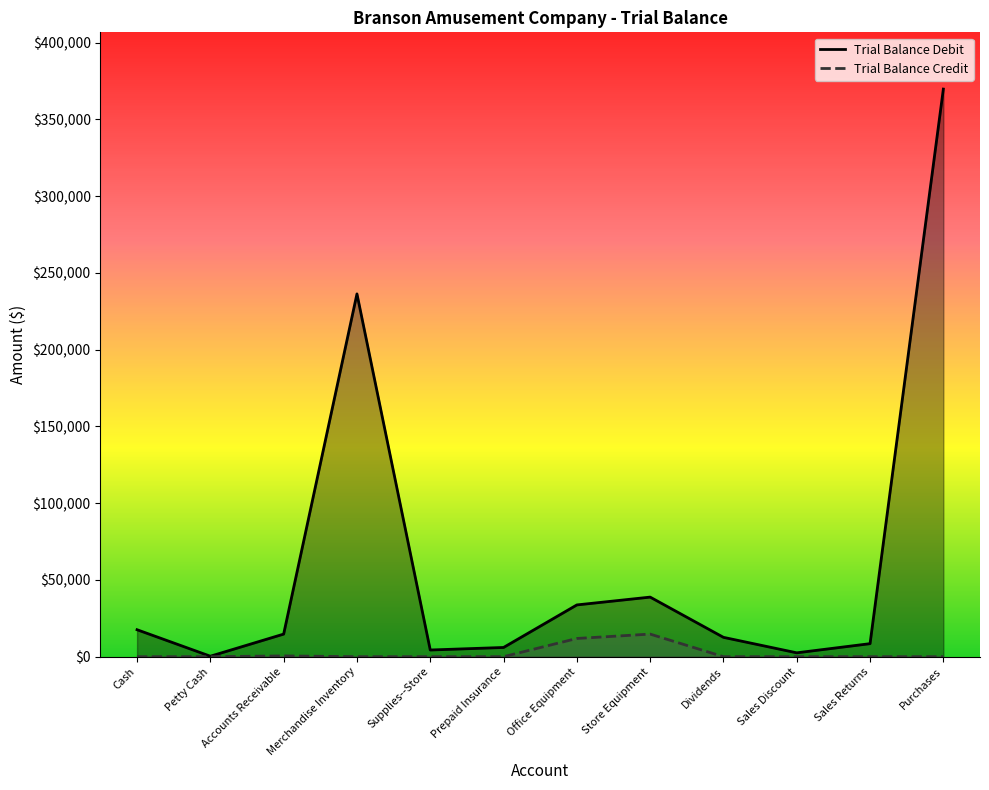

What is the difference between the highest and lowest values at Sales Discount?

2515.2